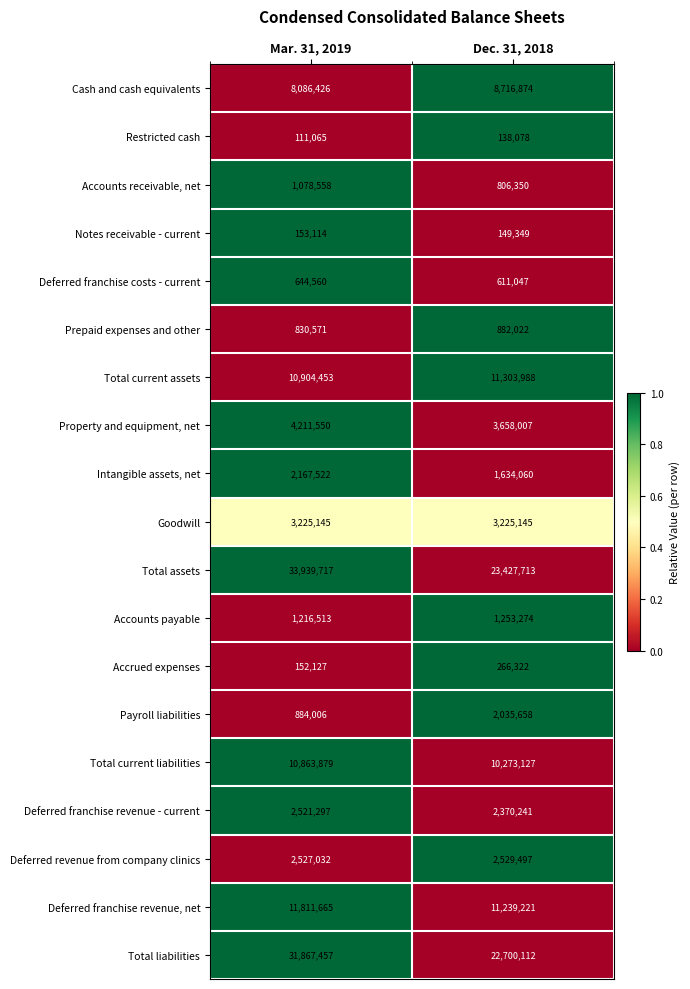

Which series has the largest total across all categories?

Total assets